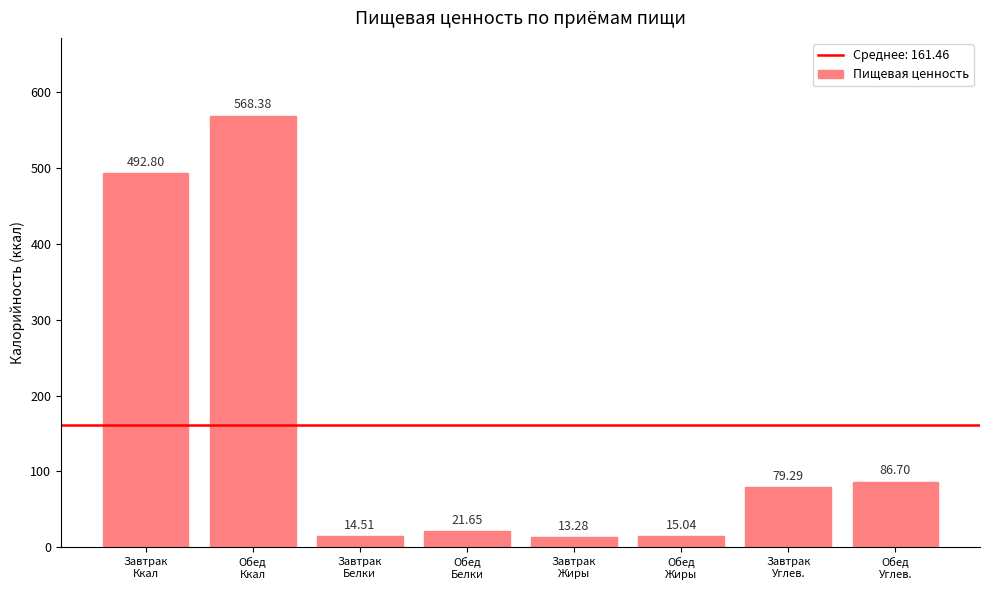

What is the average value?

161.5